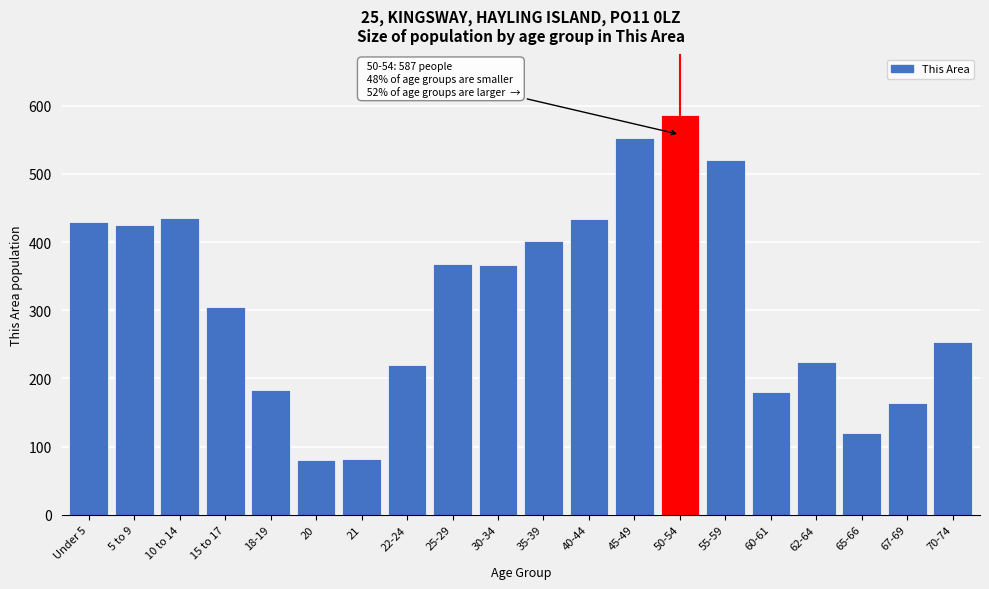

Where is the data nearest to the value 334?

15 to 17